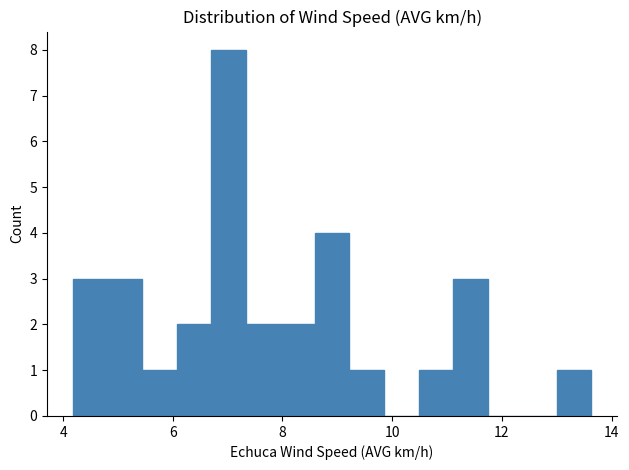

Read against the x-axis, roughly where is the centre of the tallest bar?

7.0